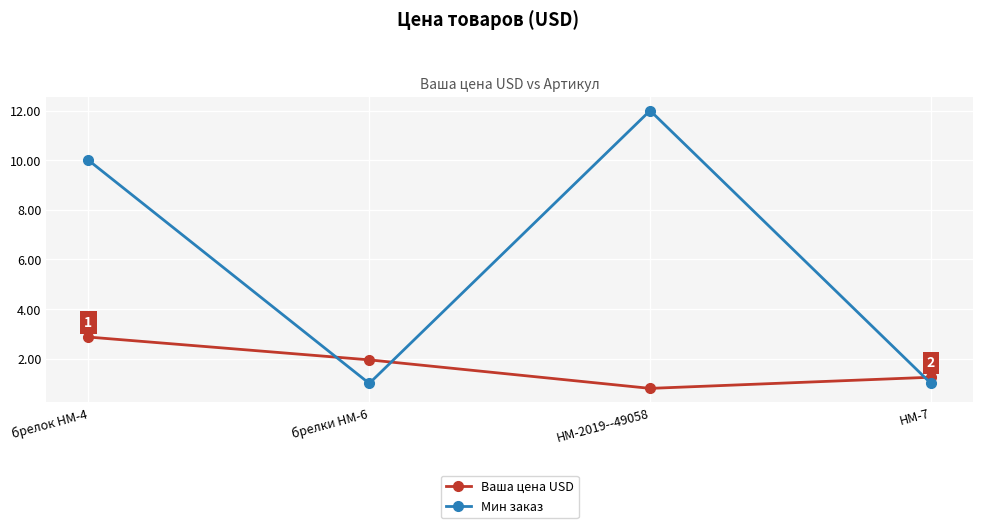

List the series in order of their overall mean, lowest first.

Ваша цена USD, Мин заказ